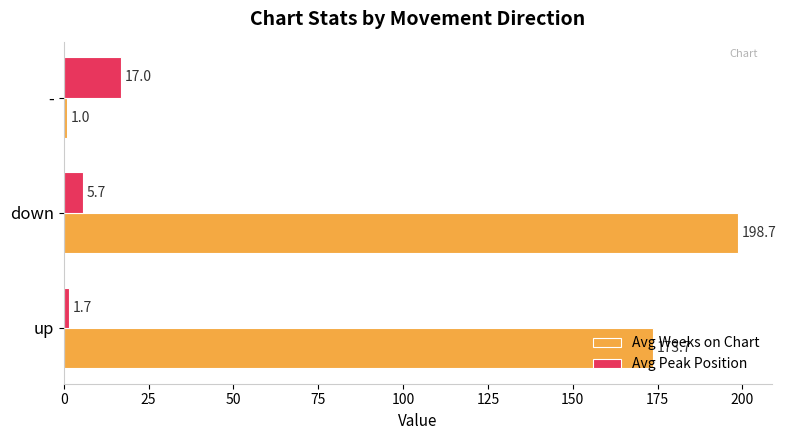

Which series changed the most between up and down?

Avg Weeks on Chart